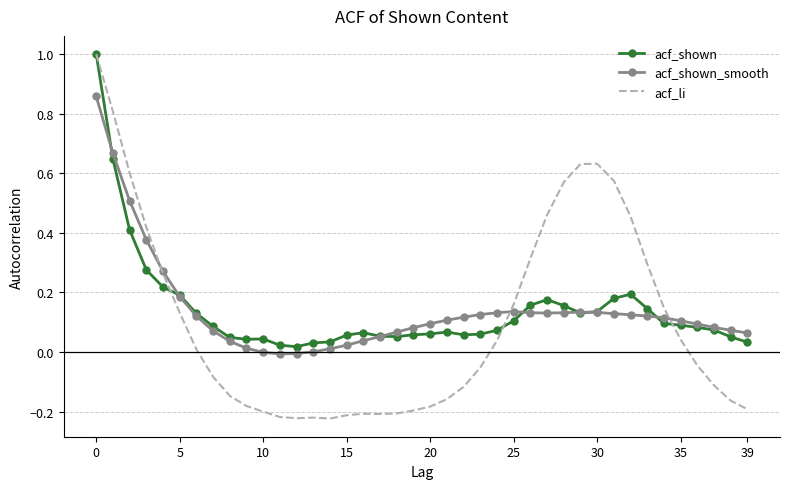

True or false: acf_shown_smooth and acf_shown cross at least once.

True